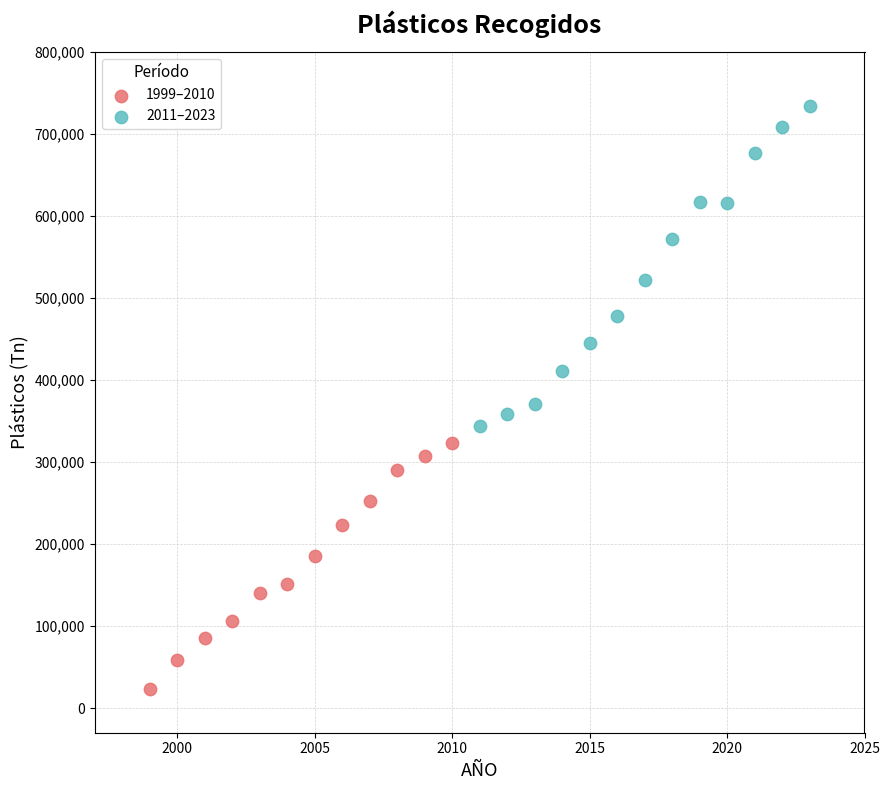

Which series has the widest spread of Y values?

2011–2023